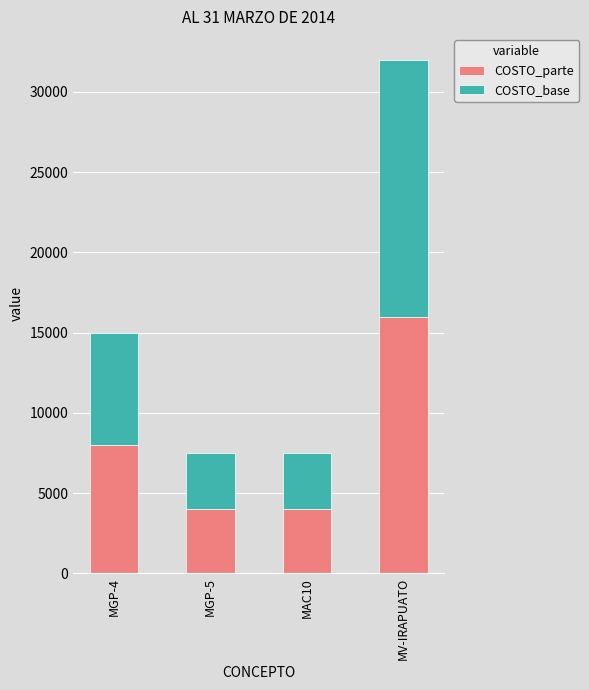

At which category is the sum across all series the highest?

MV-IRAPUATO